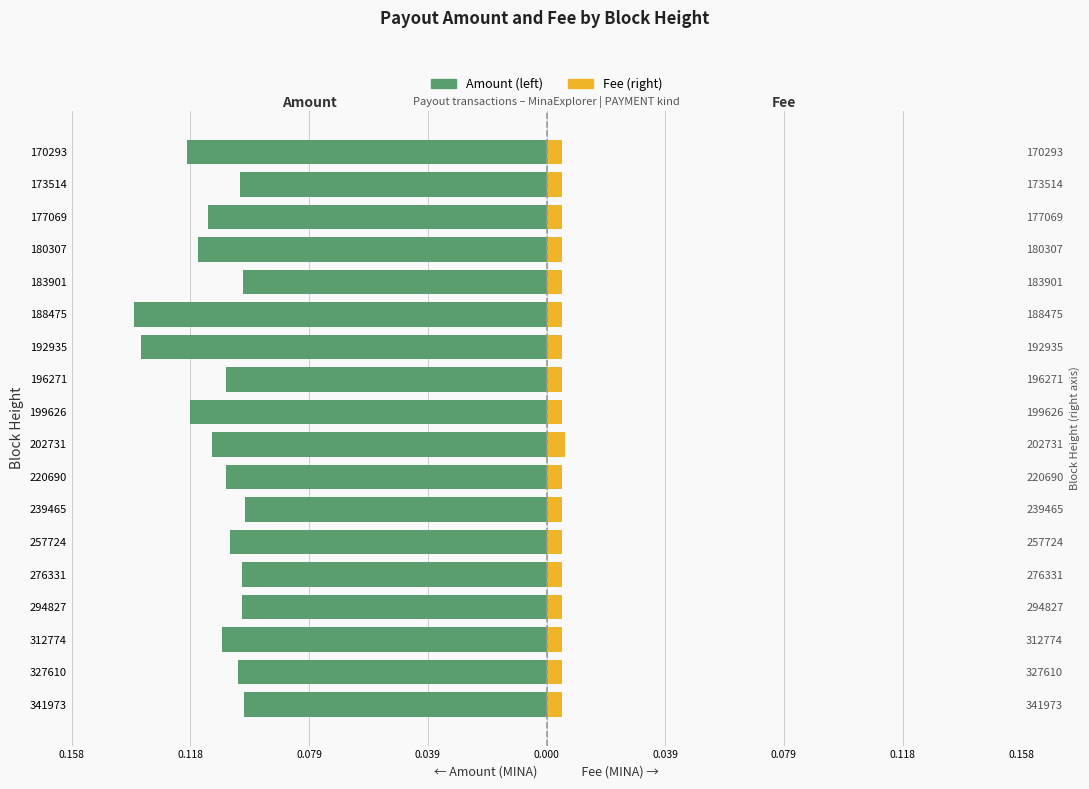

Which series changed the most between 312774 and 196271?

Amount (left)